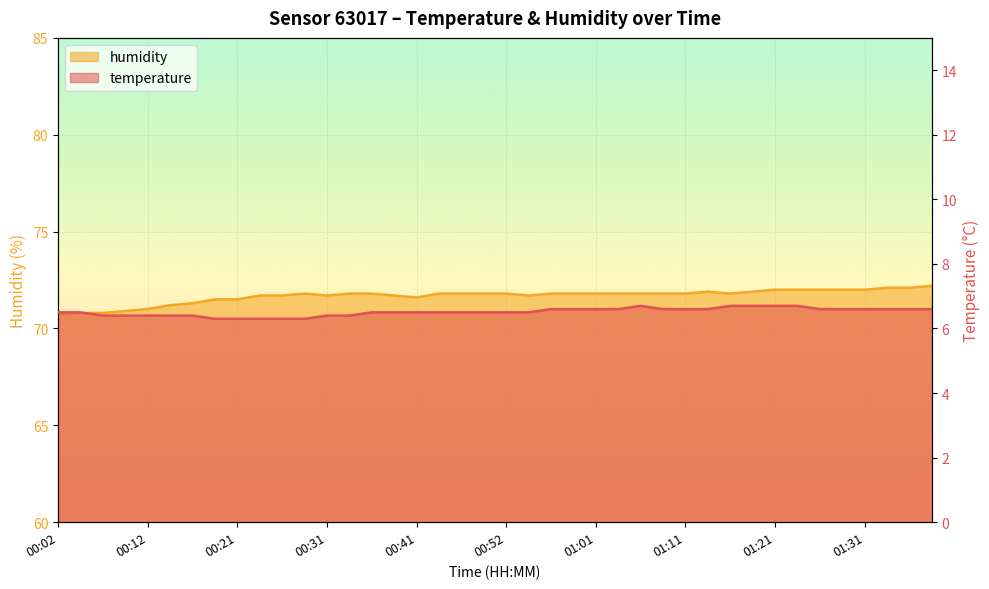

True or false: temperature has a value of 10.8 at 01:23.

False